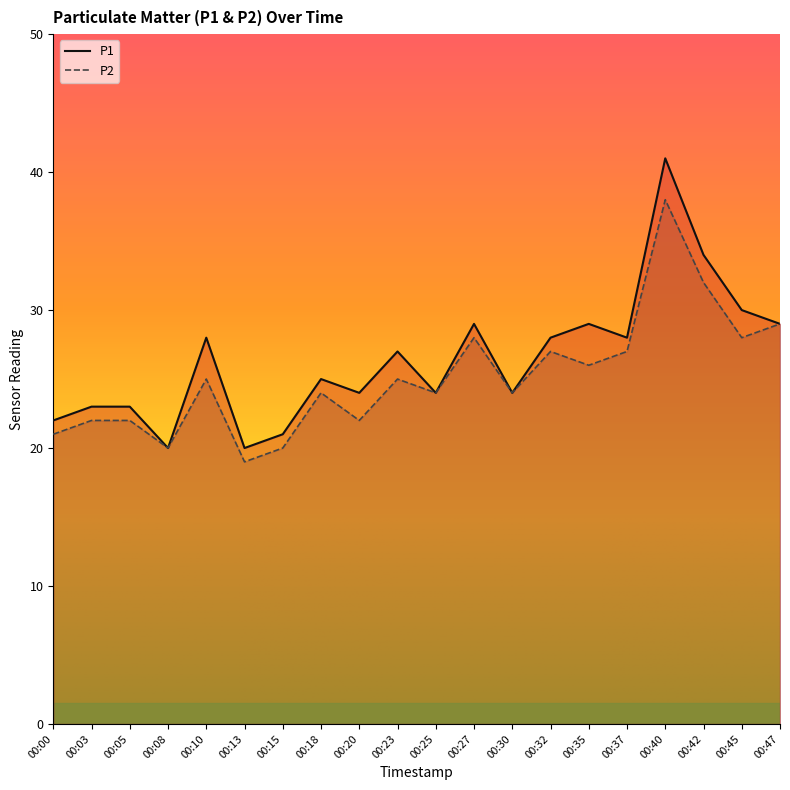

True or false: P2 and P1 cross at least once.

False